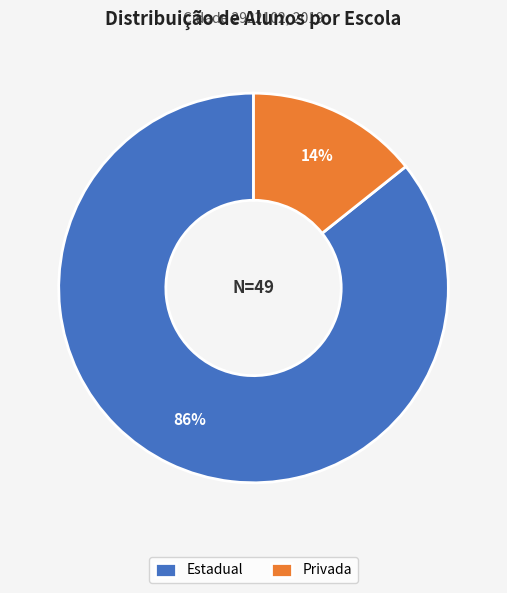

Is it true that Privada is 14% of the pie?

True